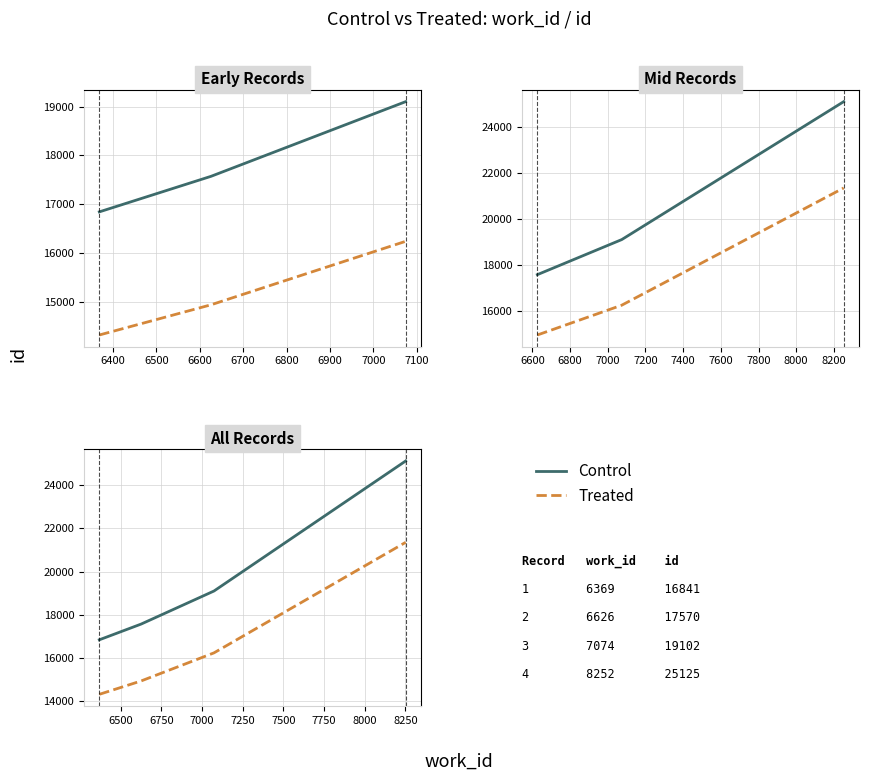

True or false: Control and Treated cross at least once.

False